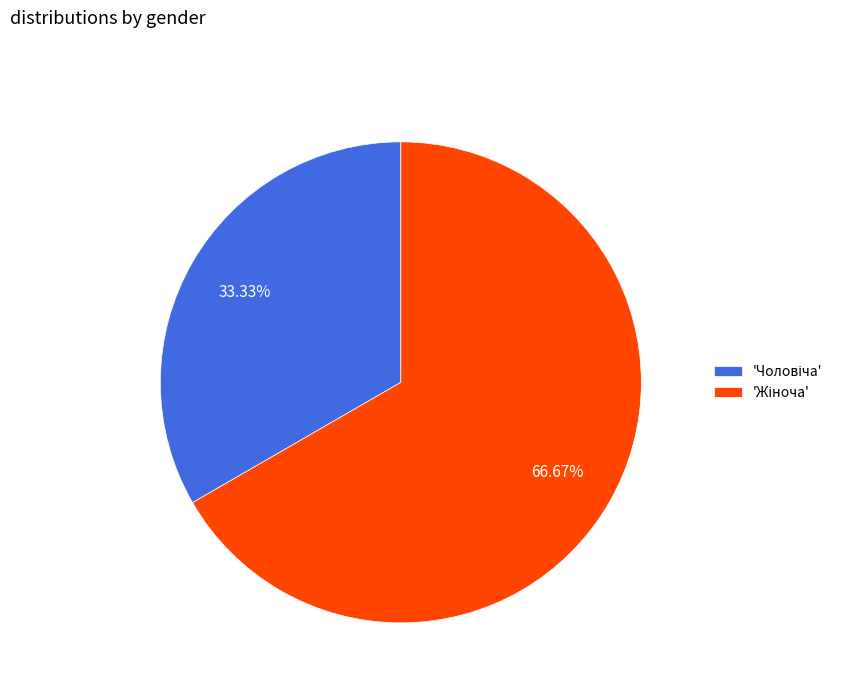

Does any single category account for the majority?

Yes